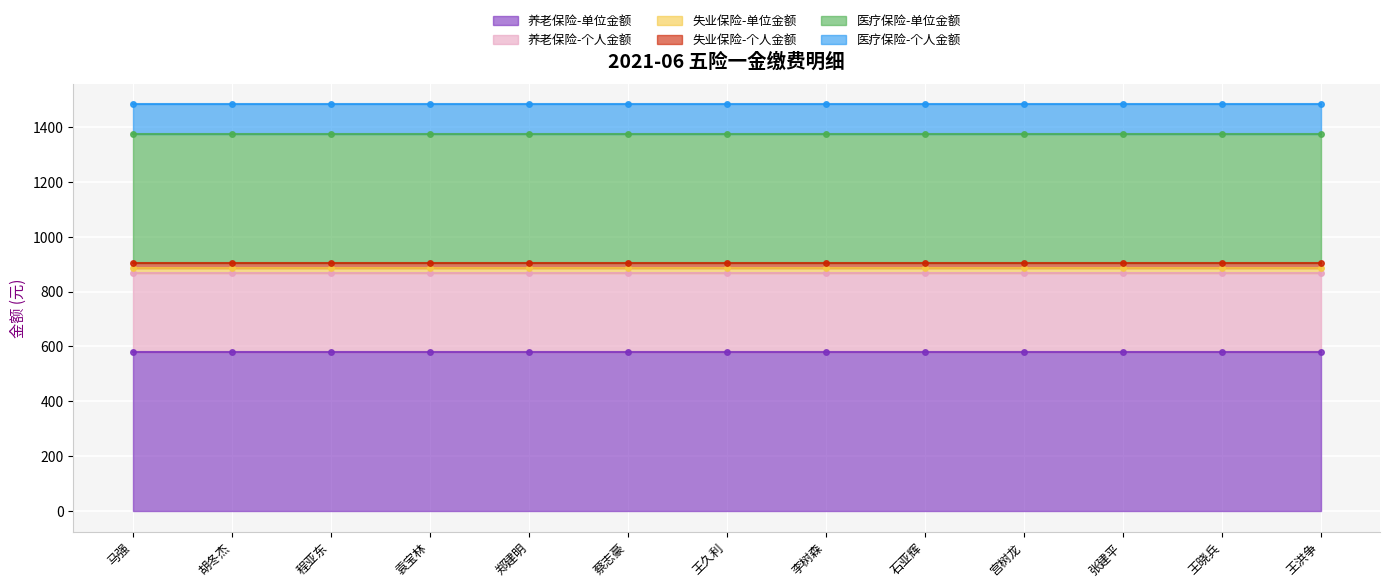

True or false: 养老保险-单位金额 and 医疗保险-单位金额 intersect in this chart.

False